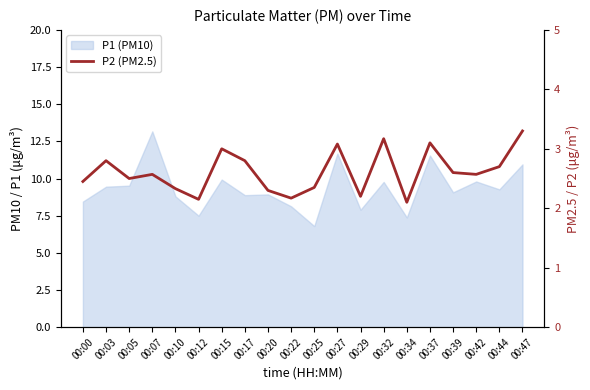

Is it true that the value at 00:05 is 2.5?

True